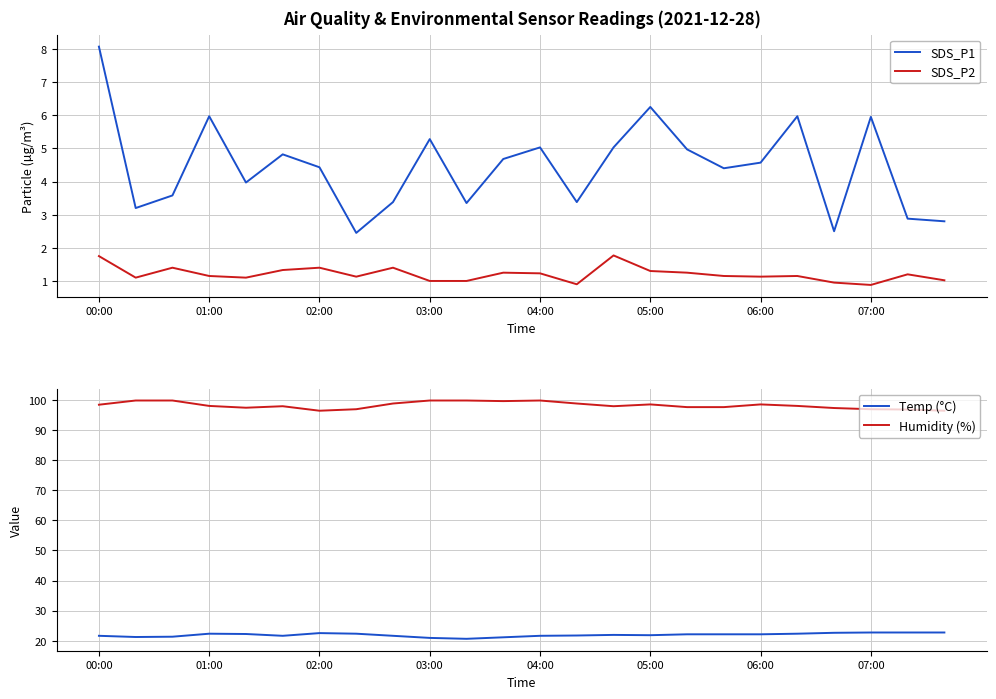

How many categories are shown in the chart?

24